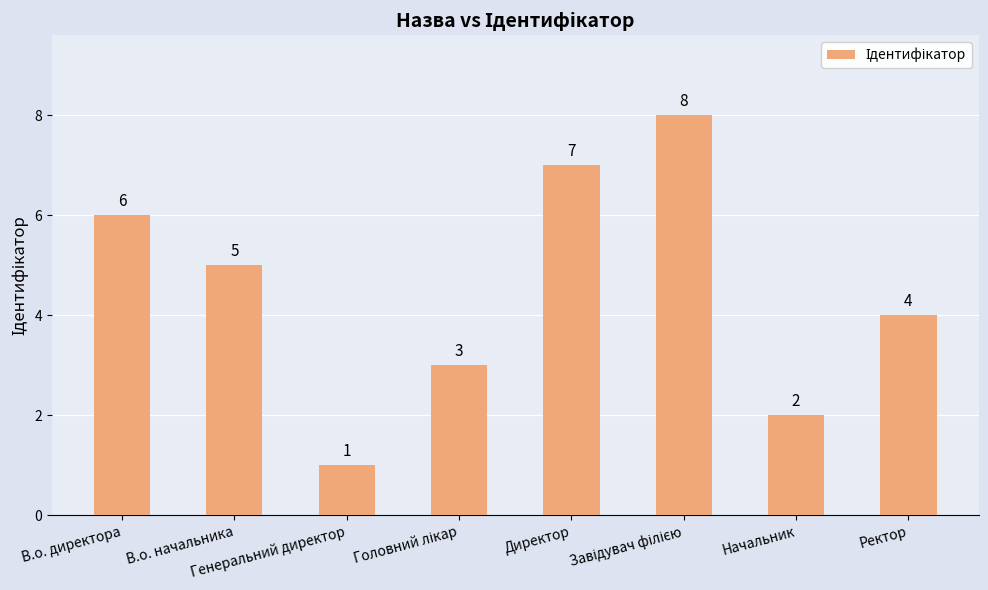

What is the value of the 1st bar from the left?

6